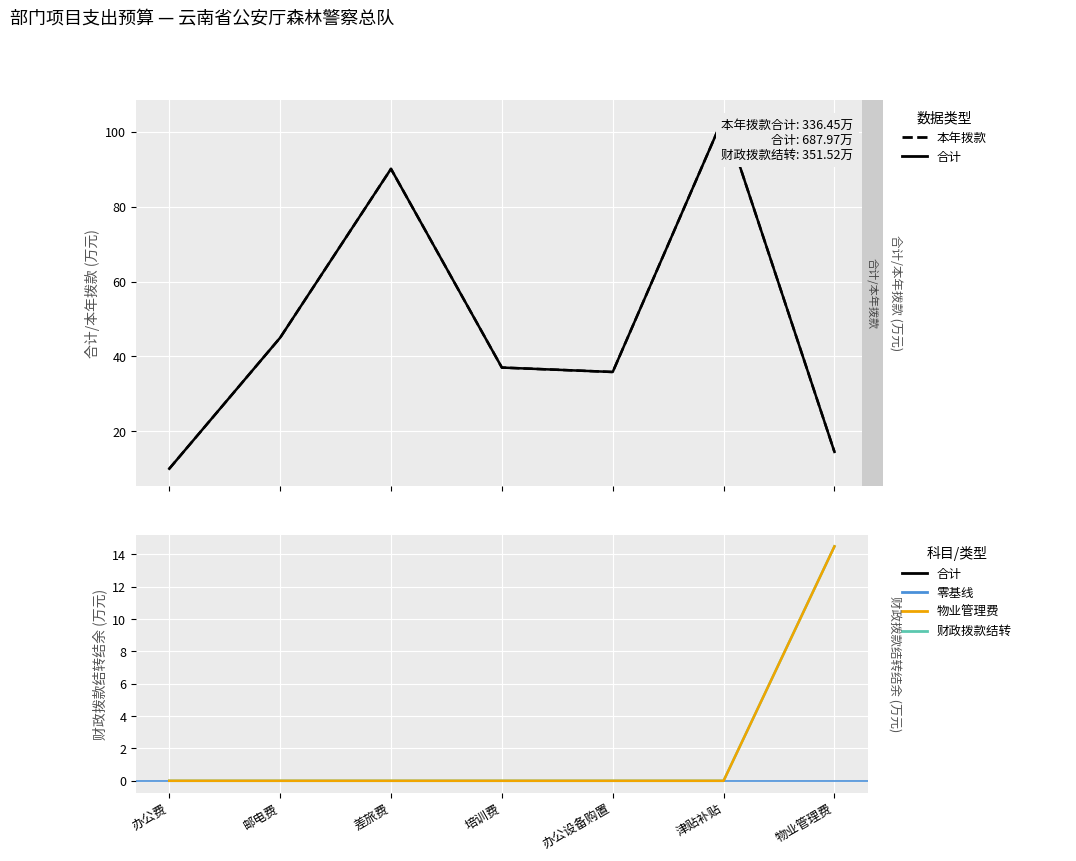

How many interior local peaks does the 本年拨款 series have?

2